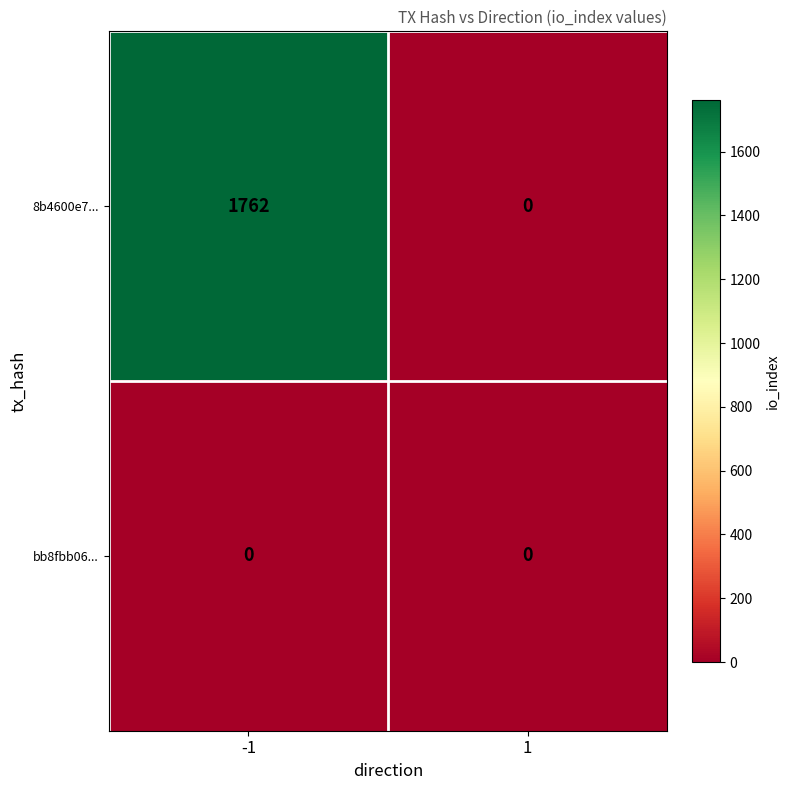

Is it true that 8b4600e7... equals 1076 at 1?

False